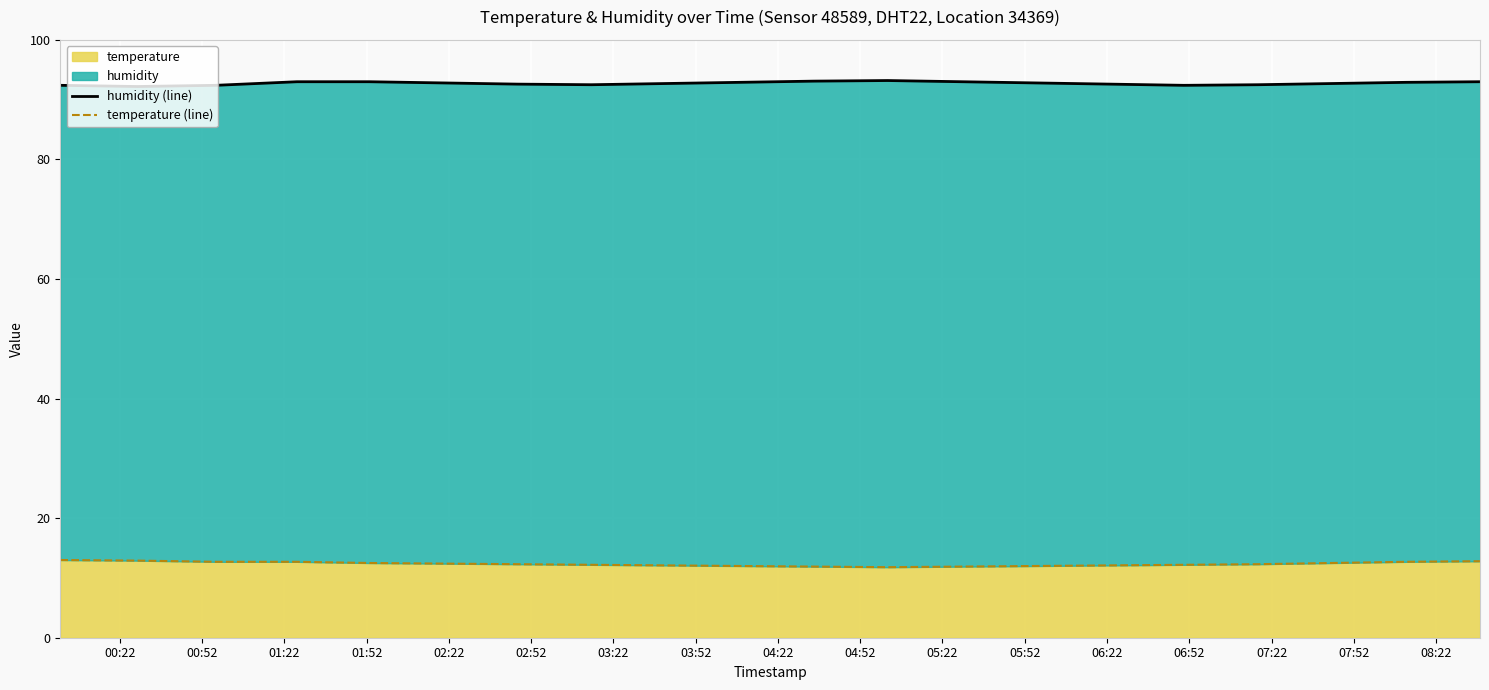

What is the difference between the maximum and second lowest values in the humidity (line) series?

0.8